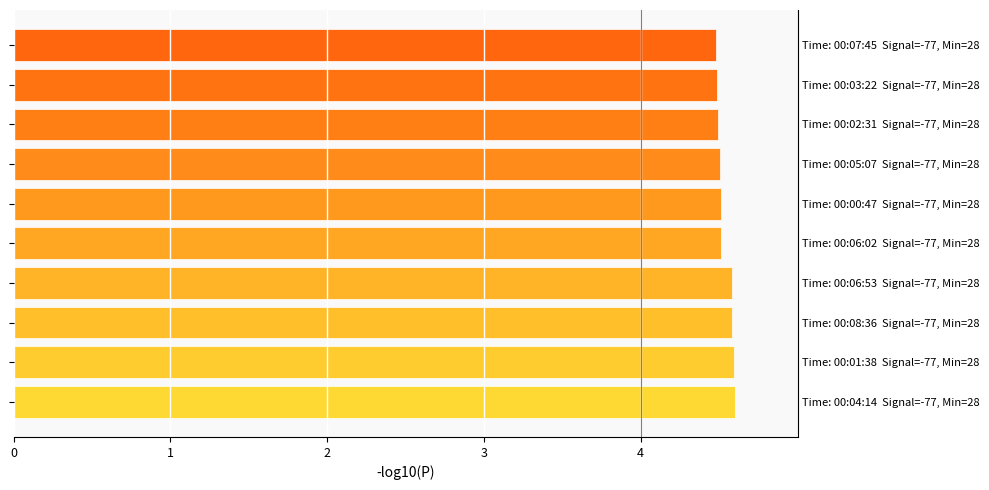

True or false: the data shows 4.5 at Time: 00:07:45 Signal=-77, Min=28.

True